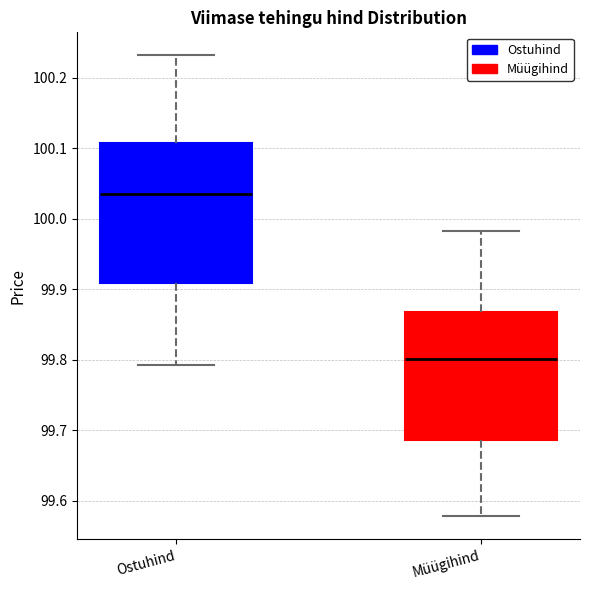

Reading left to right, read every box against the y-axis: the position of its median line, the range the box covers, and the ends of its whiskers. The values are not printed on the chart, so give them approximately, as read against the axis.

Ostuhind: median 100.04, box 99.91 to 100.11, whiskers 99.79 to 100.23
Müügihind: median 99.80, box 99.69 to 99.87, whiskers 99.58 to 99.98